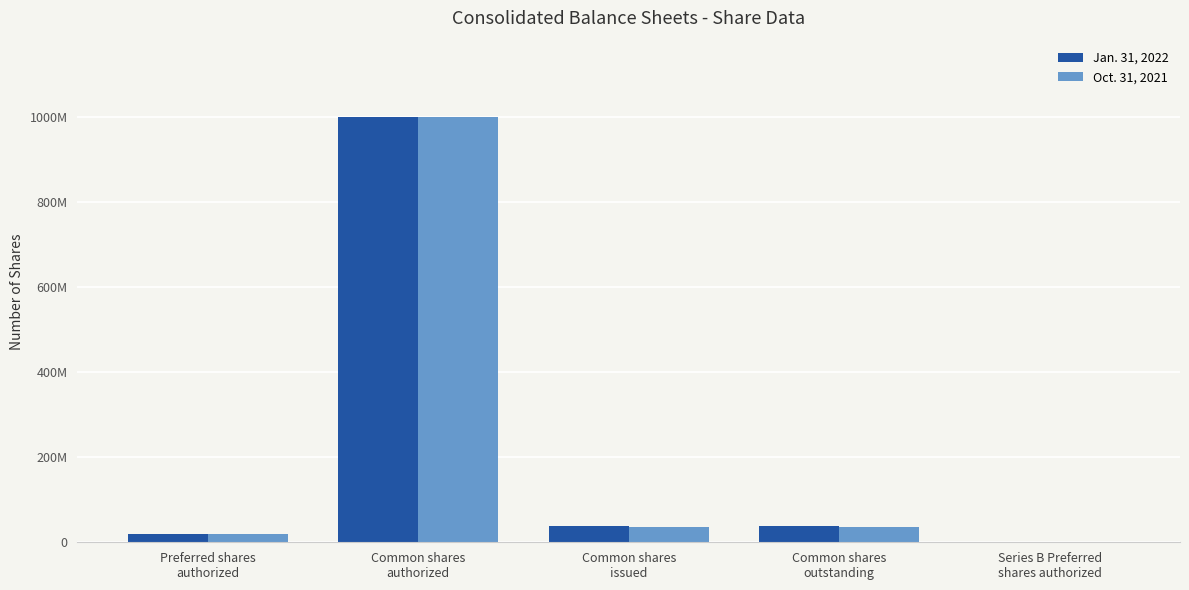

Which series has the widest spread of values?

Jan. 31, 2022